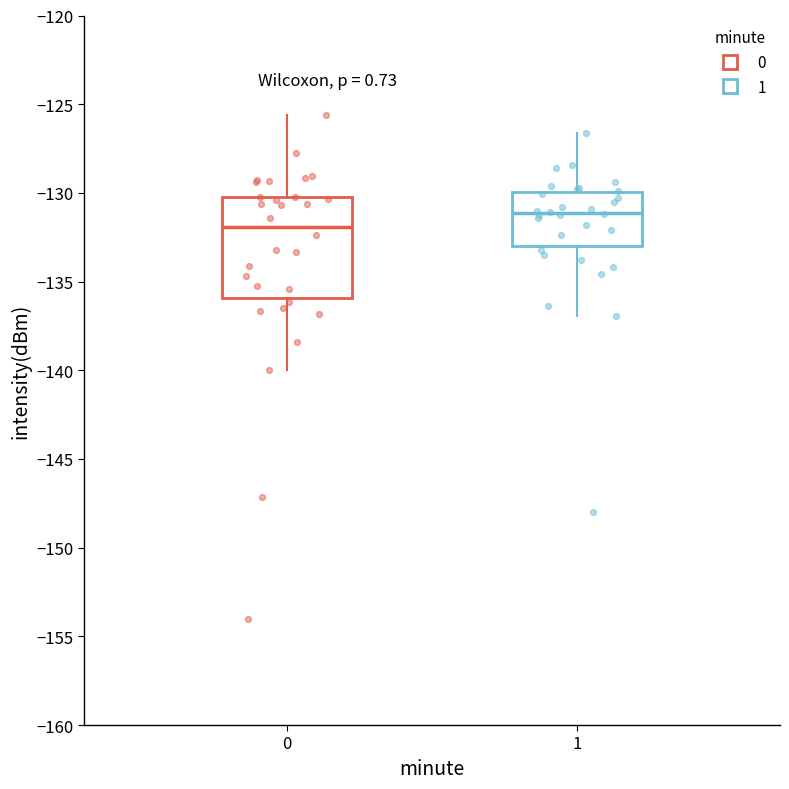

Reading left to right, read every box against the y-axis: the position of its median line, the range the box covers, and the ends of its whiskers. The values are not printed on the chart, so give them approximately, as read against the axis.

0: median -132.0, box -136.0 to -130.0, whiskers -140.0 to -125.5
1: median -131.0, box -133.0 to -130.0, whiskers -137.0 to -126.5